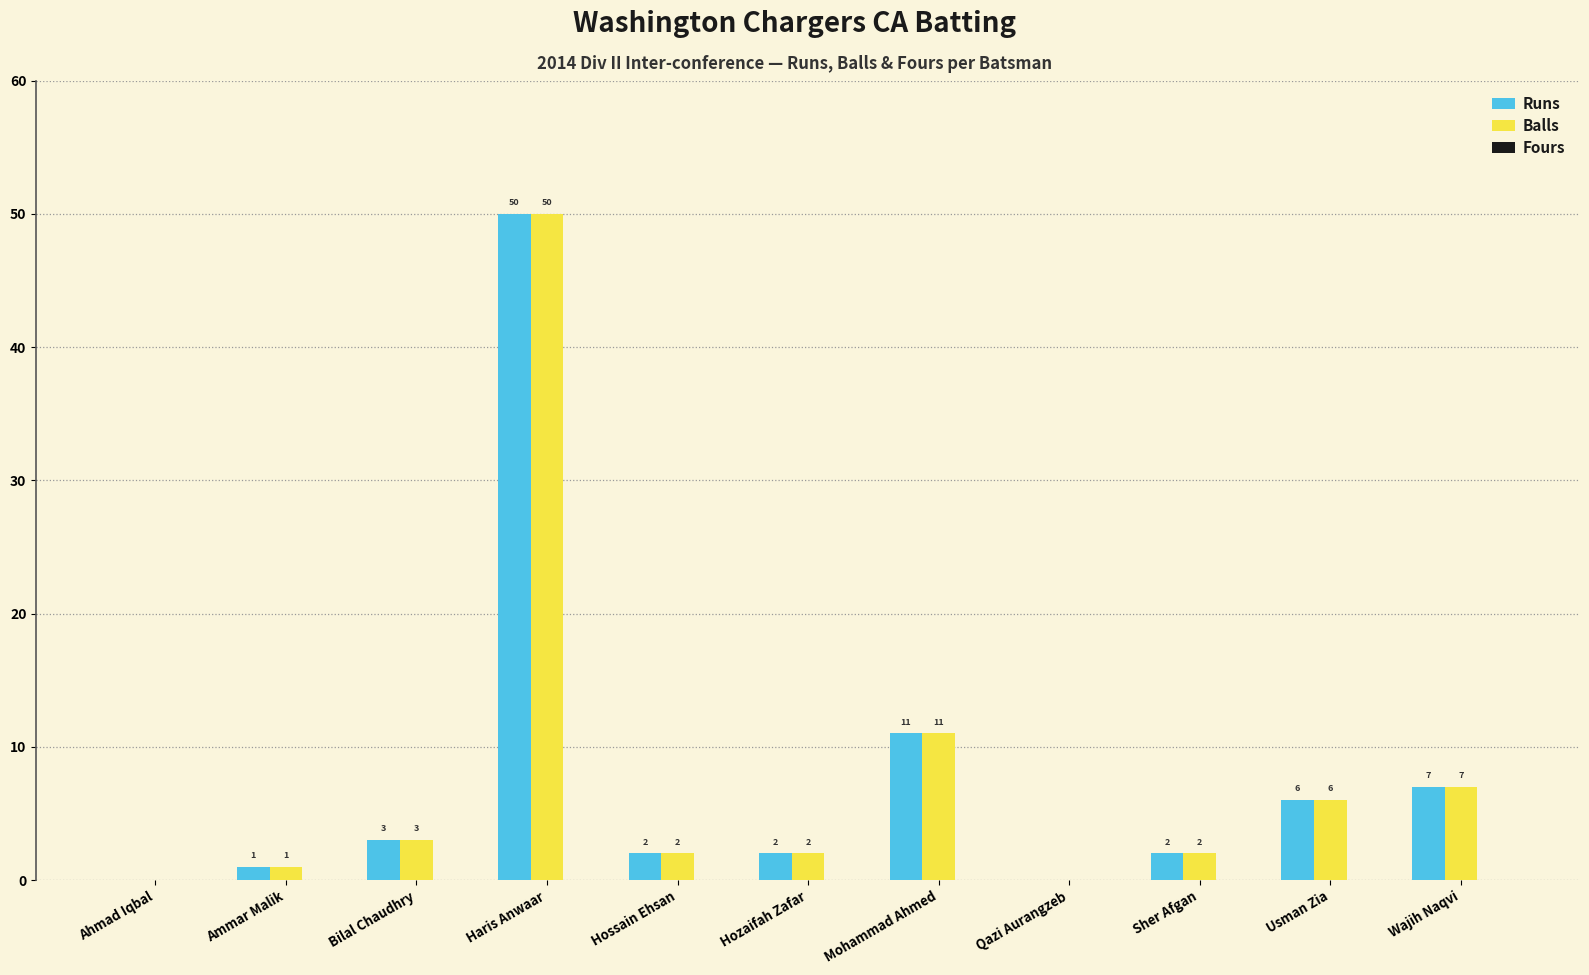

Is it true that Runs equals 0 at Ahmad Iqbal?

True